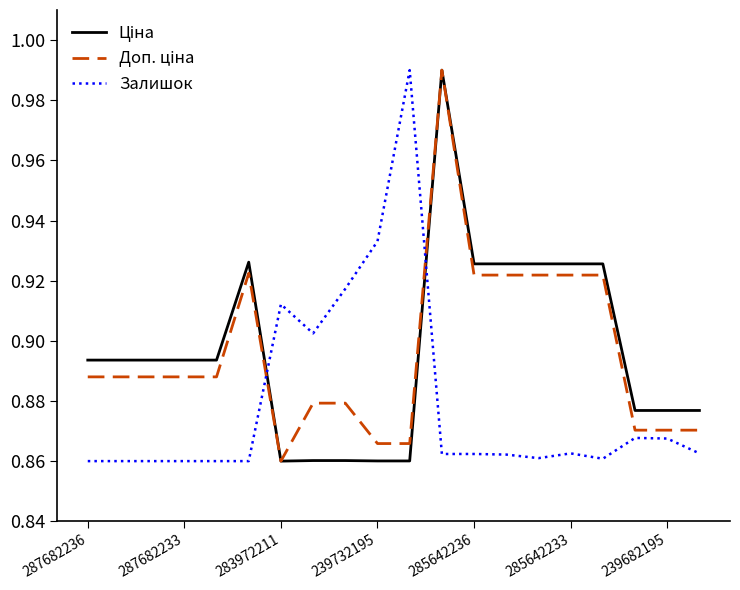

How many intersections are there between Ціна and Залишок?

2